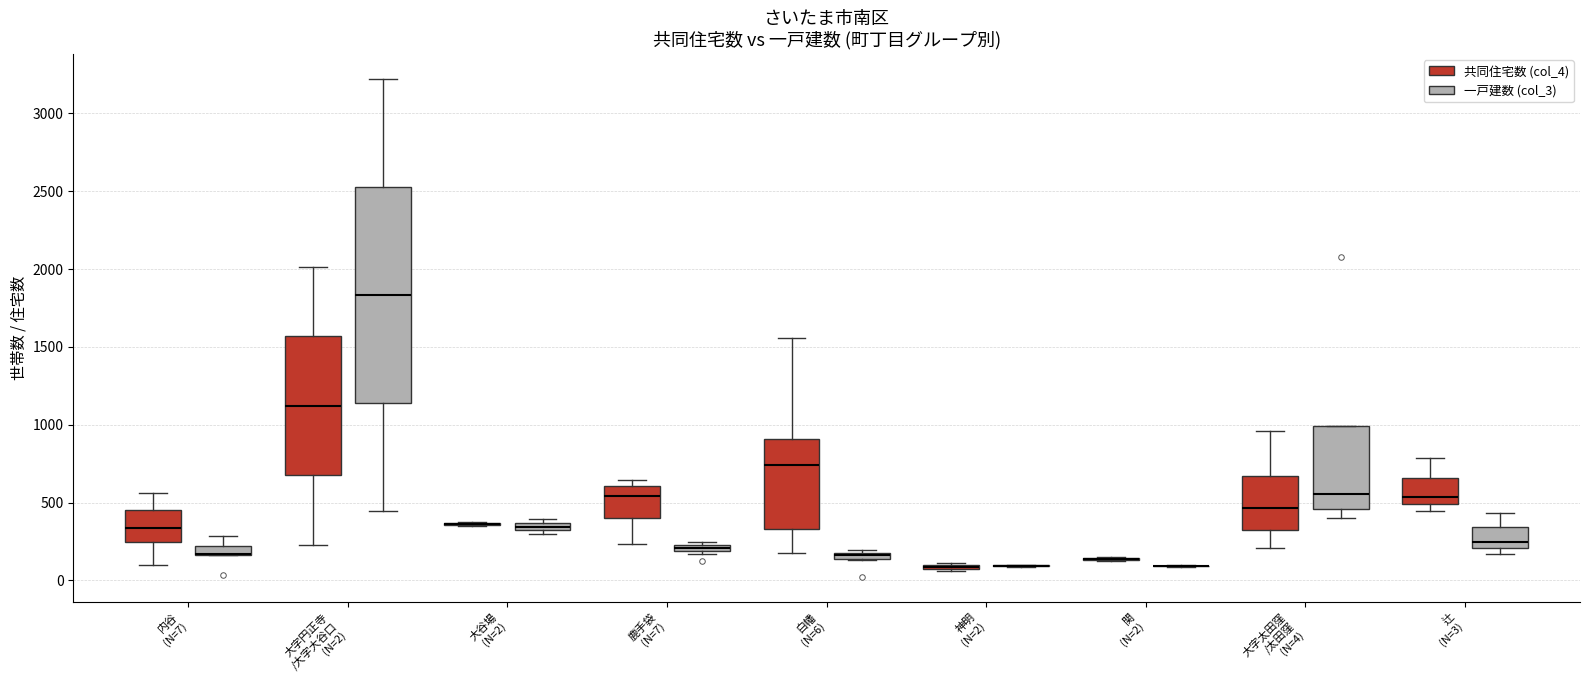

Comparing the boxes themselves (not the whiskers), which one is the tallest?

大字円正寺 /大字大谷口 (N=2) (一戸建数 (col_3))